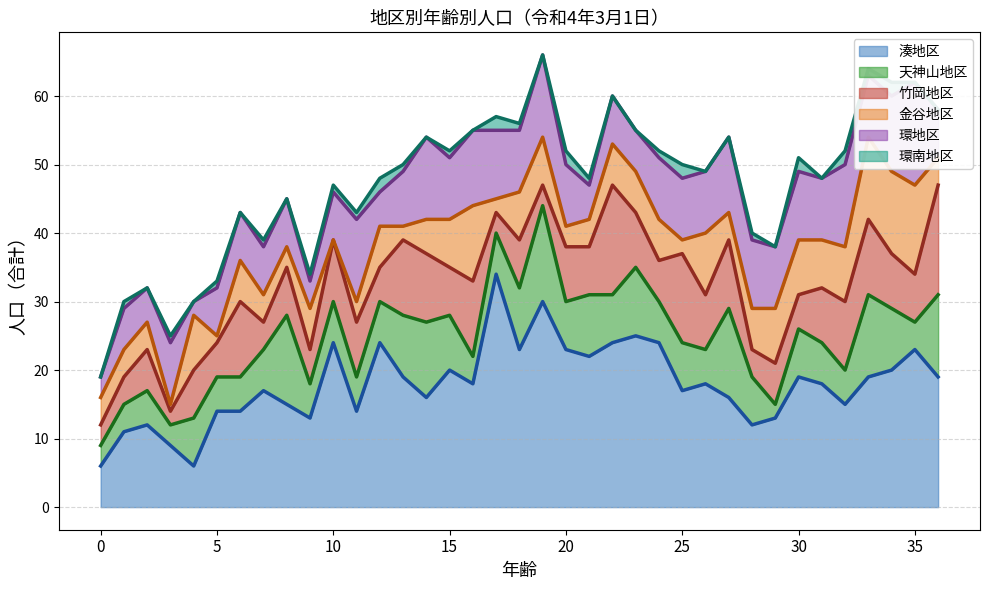

Count the number of categories in the chart.

37